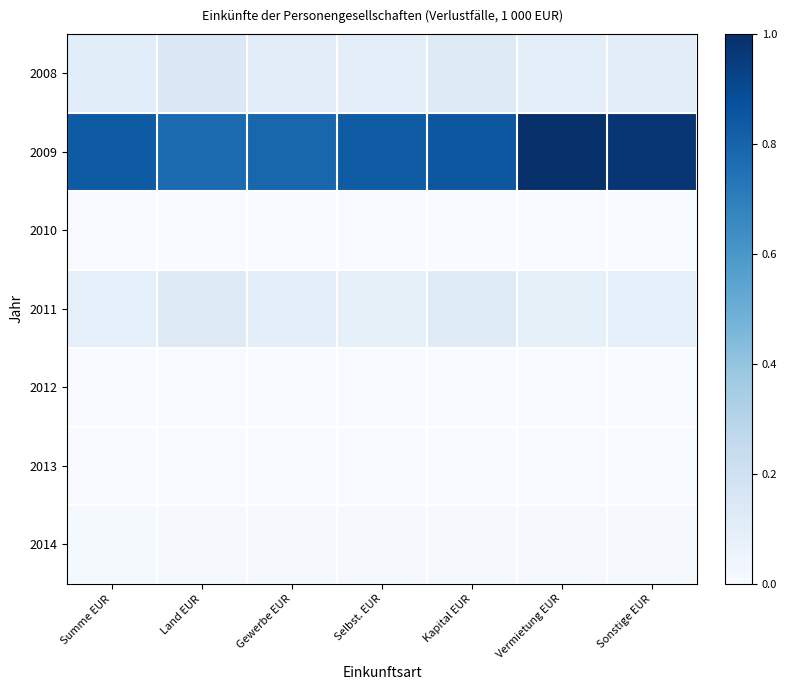

List the series in order of their peak value, lowest first.

2010, 2013, 2012, 2014, 2011, 2008, 2009